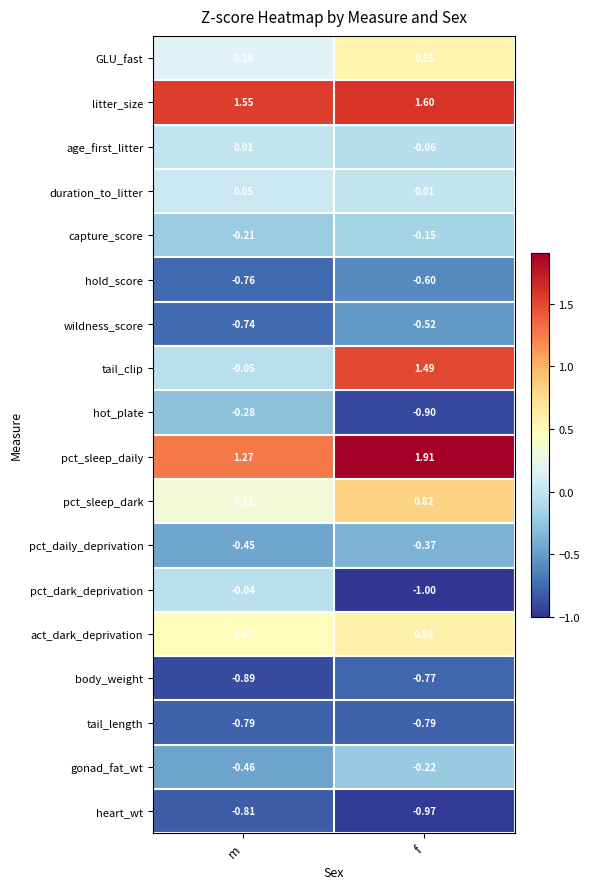

At which label does heart_wt reach its minimum?

f